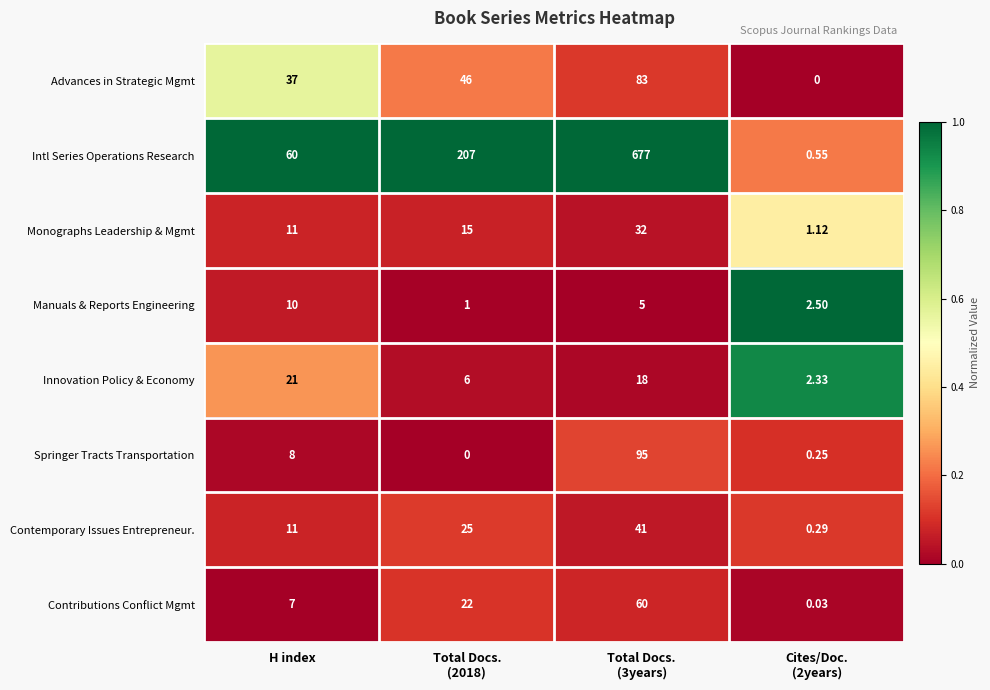

Which series has the largest range (max minus min)?

Intl Series Operations Research